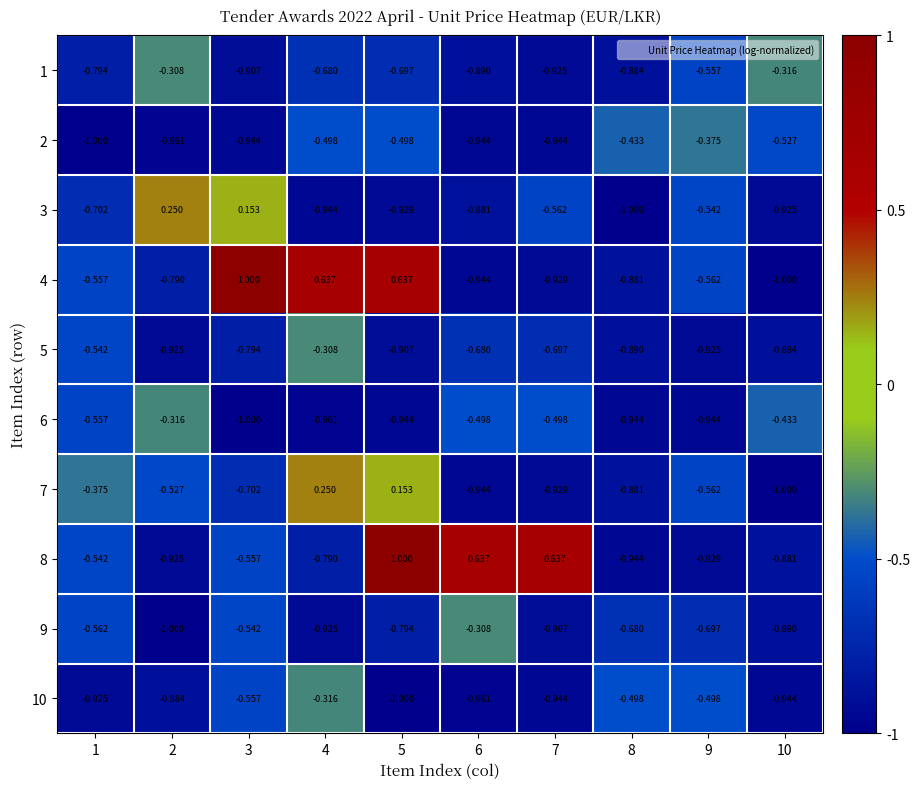

At which category is the sum across all series the highest?

5